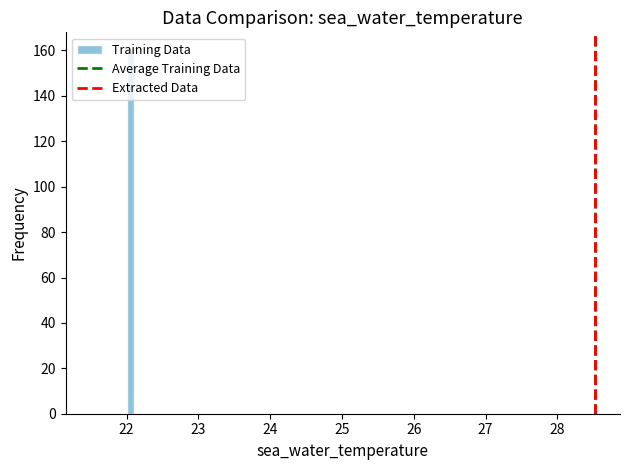

Read against the x-axis, roughly where is the centre of the tallest bar?

22.1